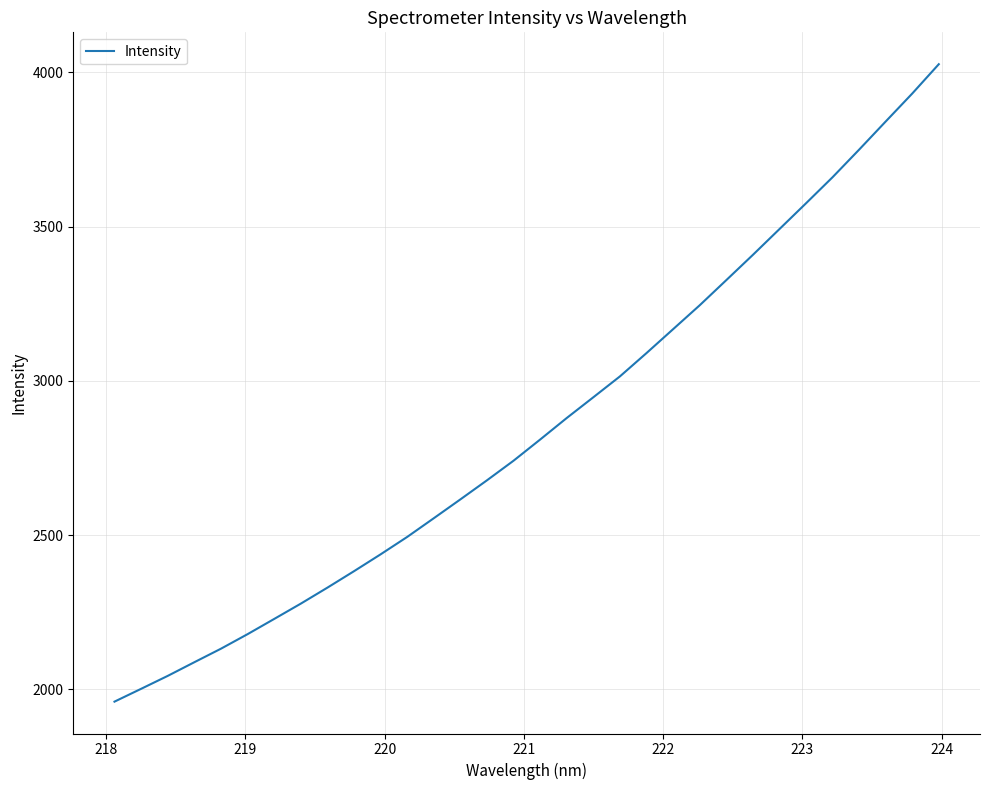

Count the number of data series in this chart.

1